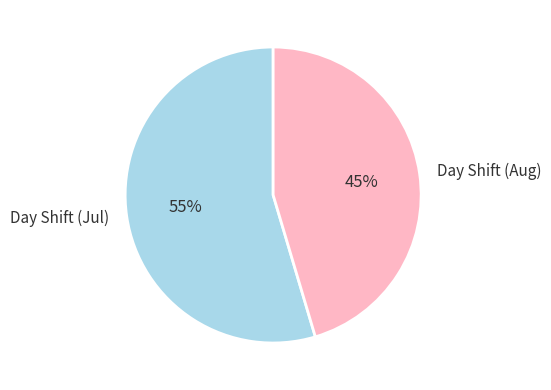

The Day Shift (Aug) slice represents 37% of the pie. True or false?

False